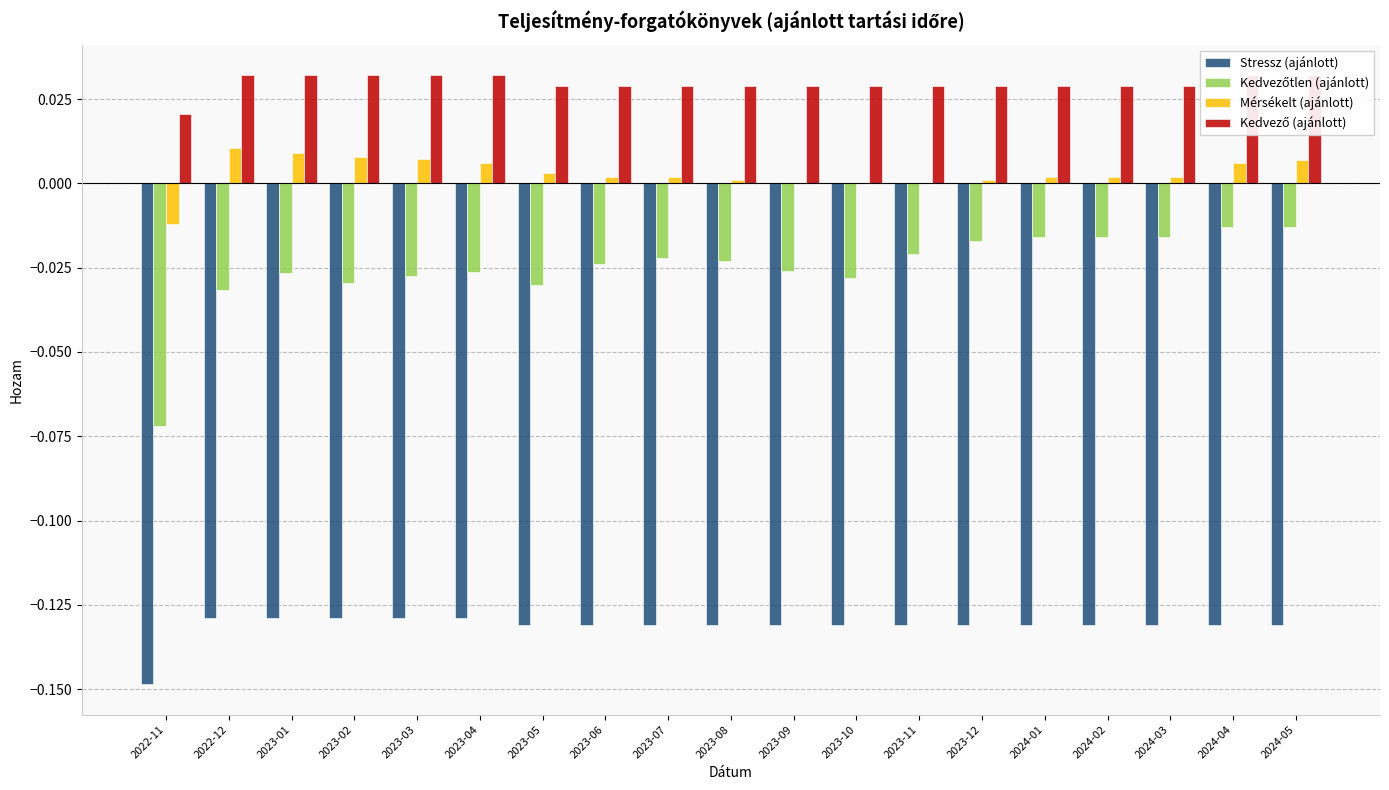

Is the value of Stressz (ajánlott) at 2022-11 greater than the value of Mérsékelt (ajánlott) at 2024-01?

No